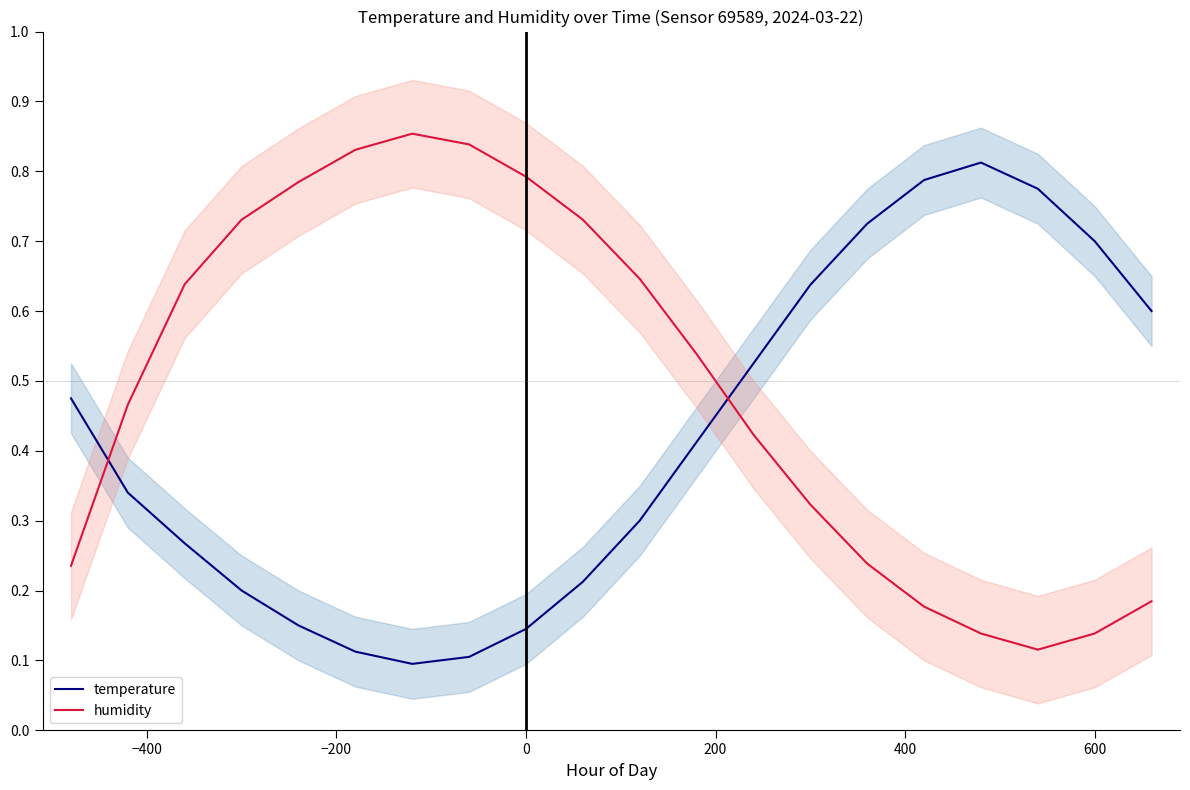

True or false: temperature has more than 1 points higher than both neighbors.

False